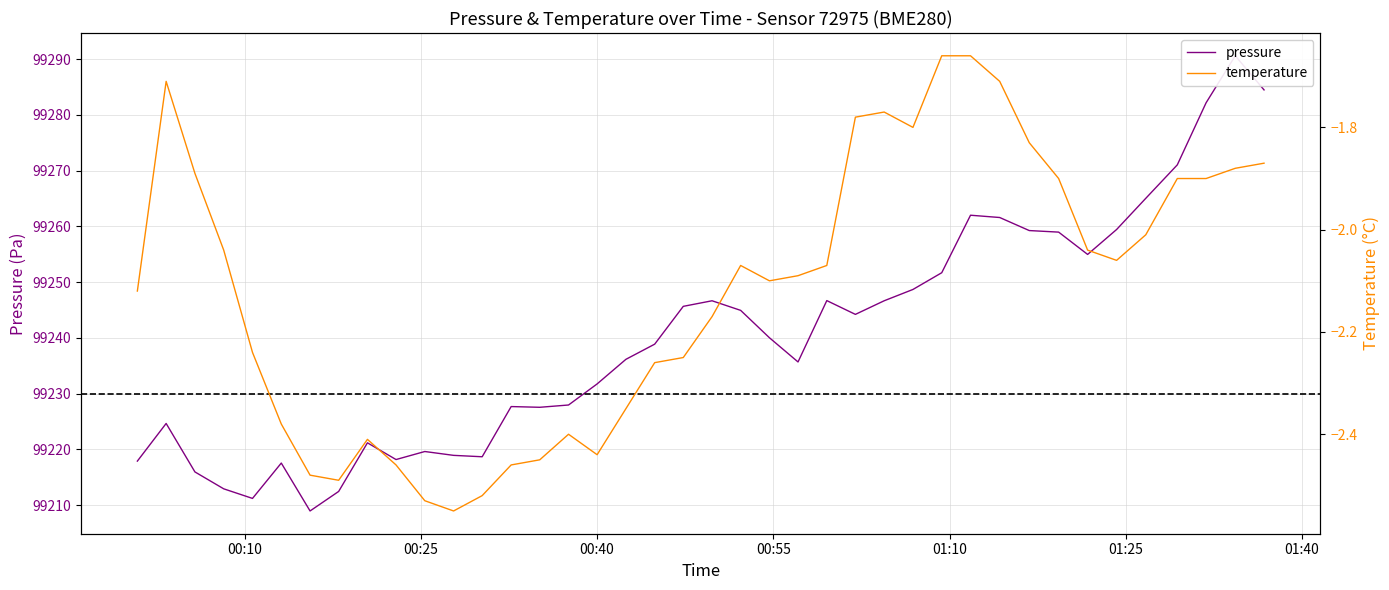

True or false: pressure and temperature intersect in this chart.

False